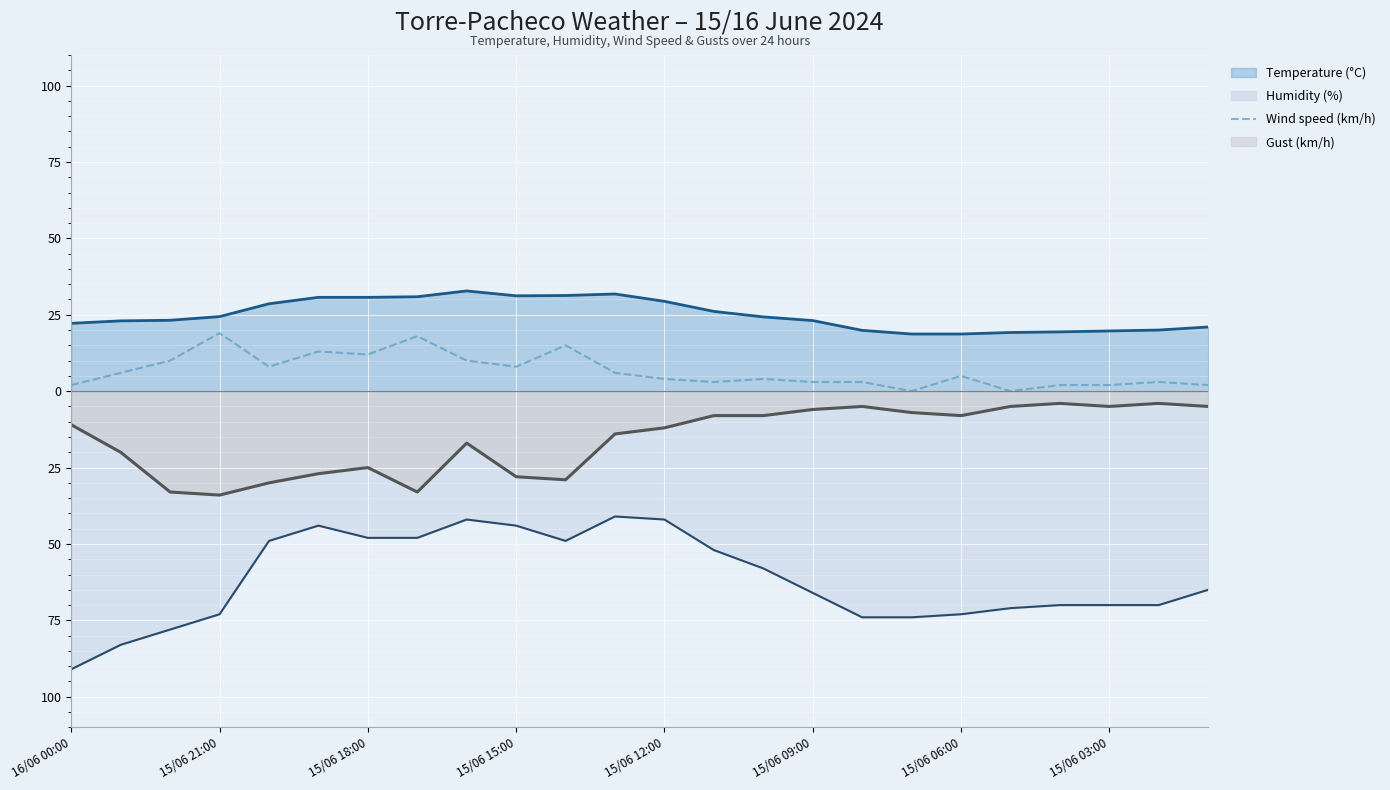

What are all the series names shown in the legend?

Temperature (°C), Humidity (%), Wind speed (km/h), Gust (km/h)